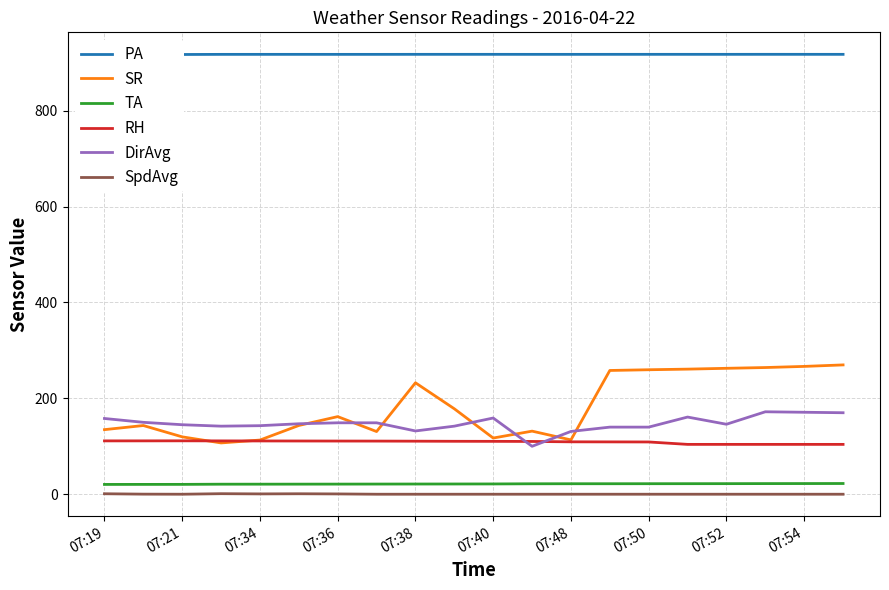

What is the value of the SR point at the 14th from the left?

258.2